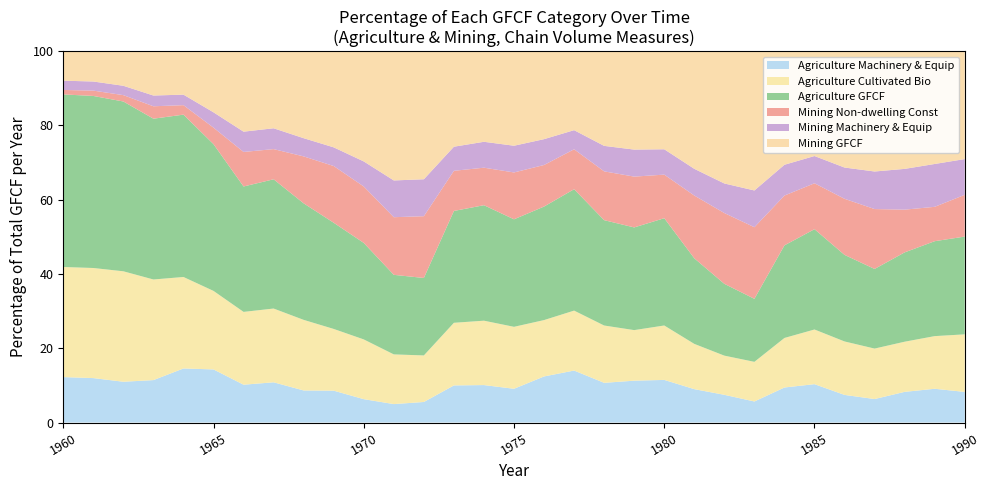

What is the maximum value for Agriculture Machinery & Equip?

14.6